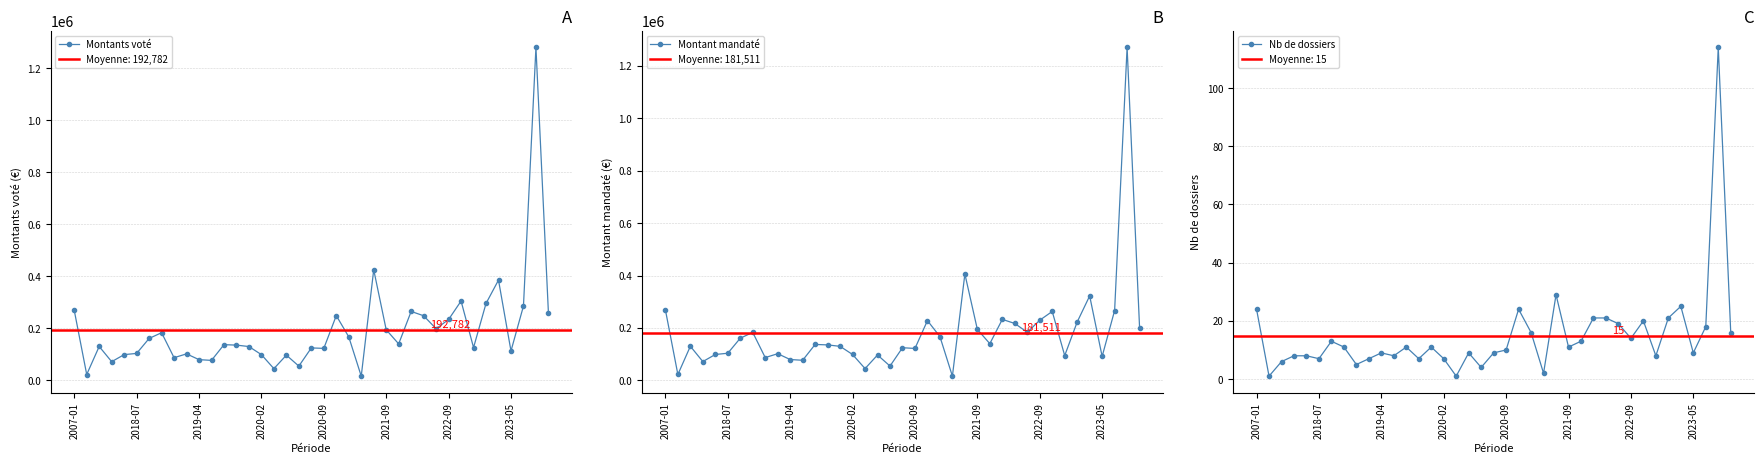

What is the spread (max minus min) of values at 17?

96913.0